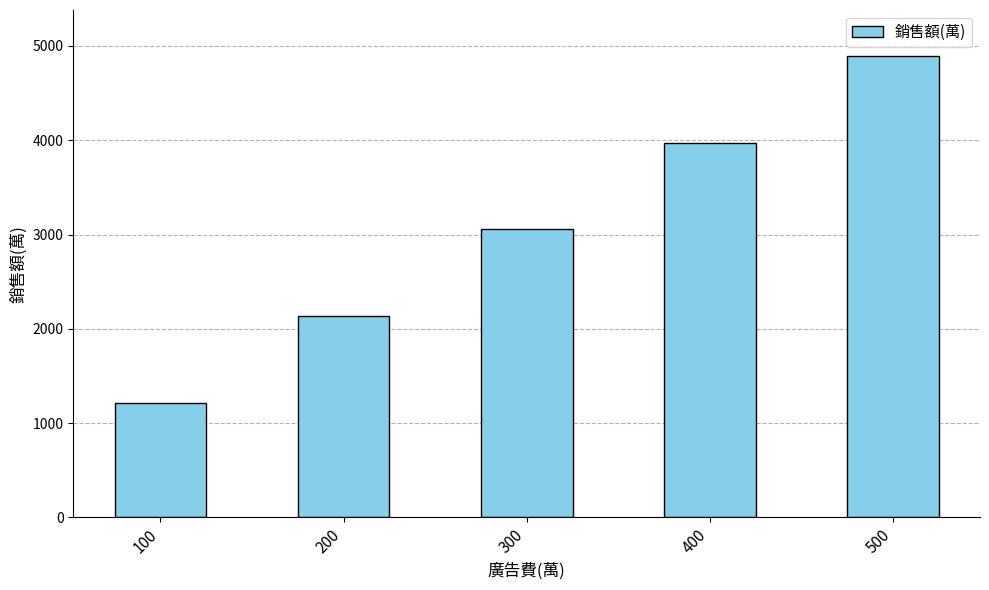

At which label is the value closest to 3055?

300